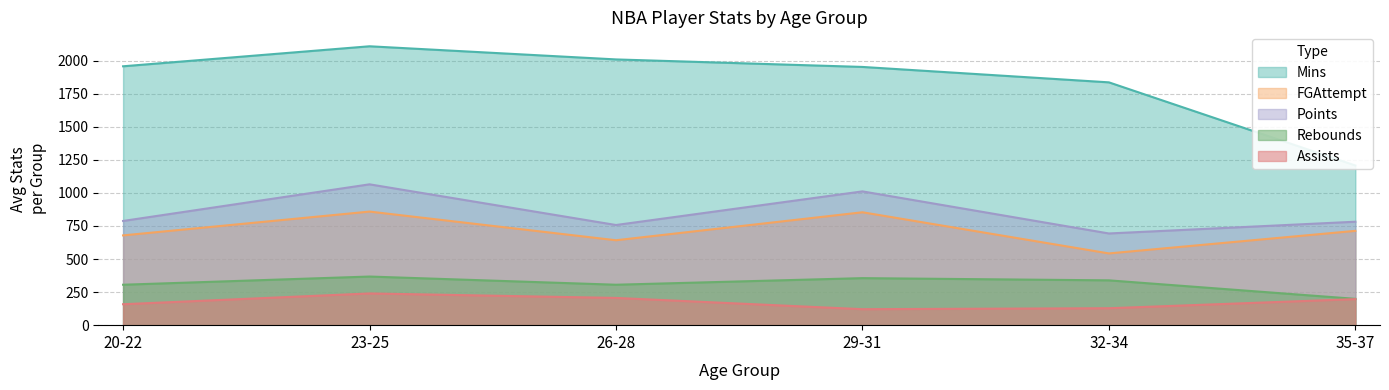

Where is the first local maximum for Rebounds?

23-25